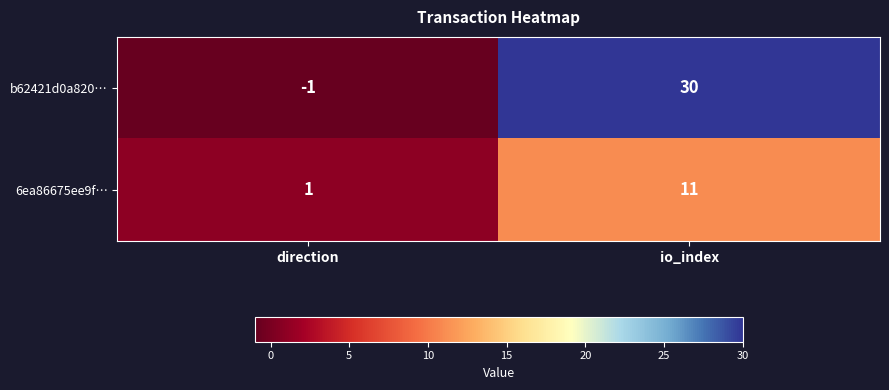

At which label is 6ea86675ee9f… closest to 6?

direction